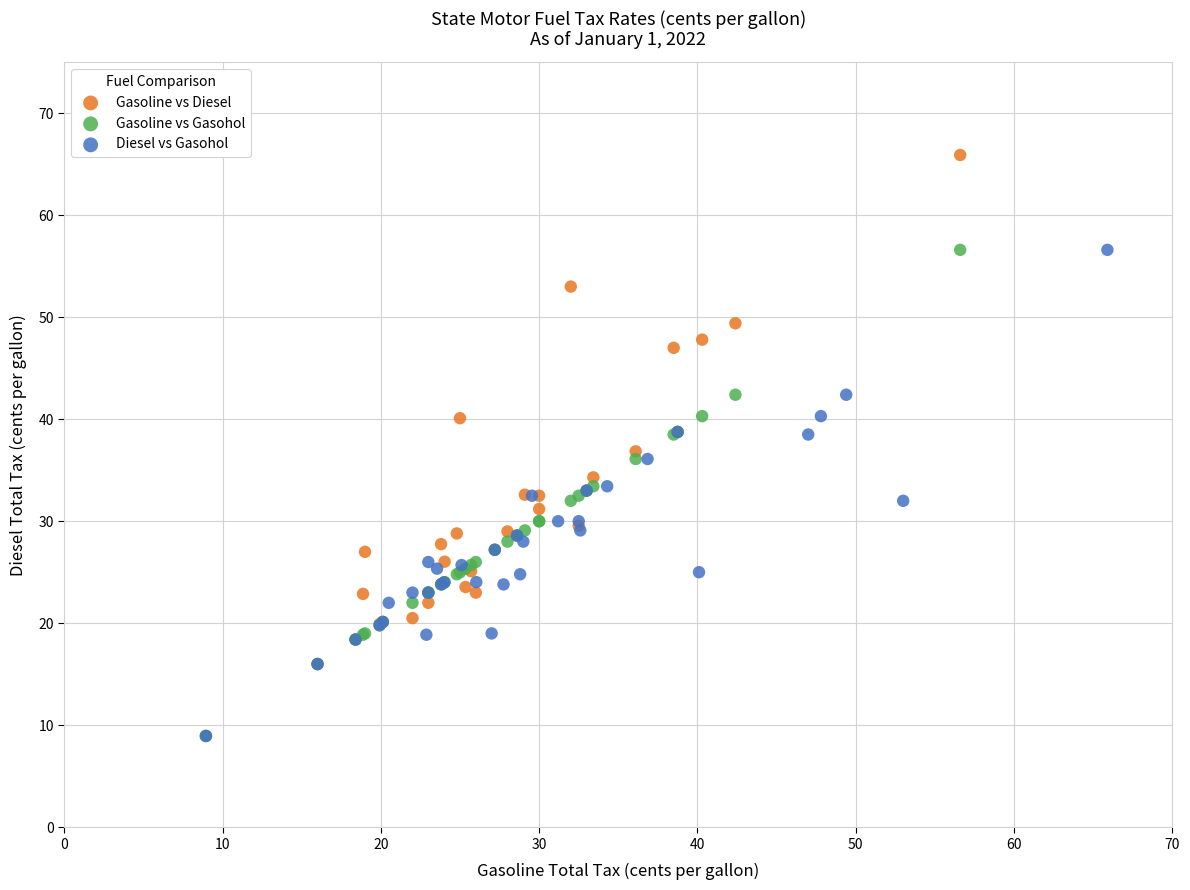

Which series contains the highest Y value?

Gasoline vs Diesel